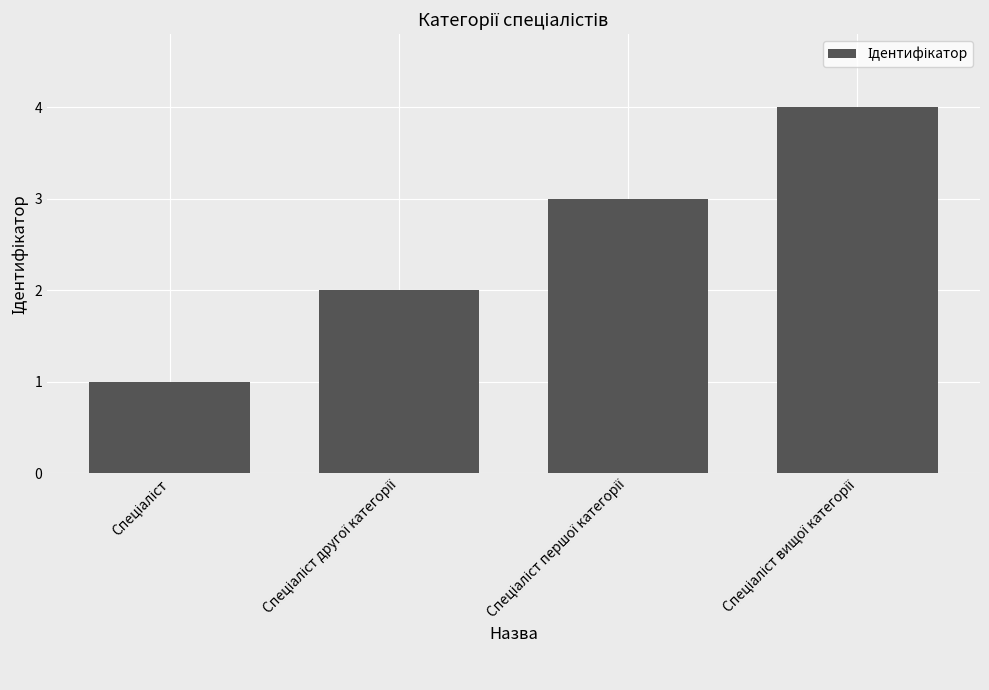

What is the greatest value displayed?

4